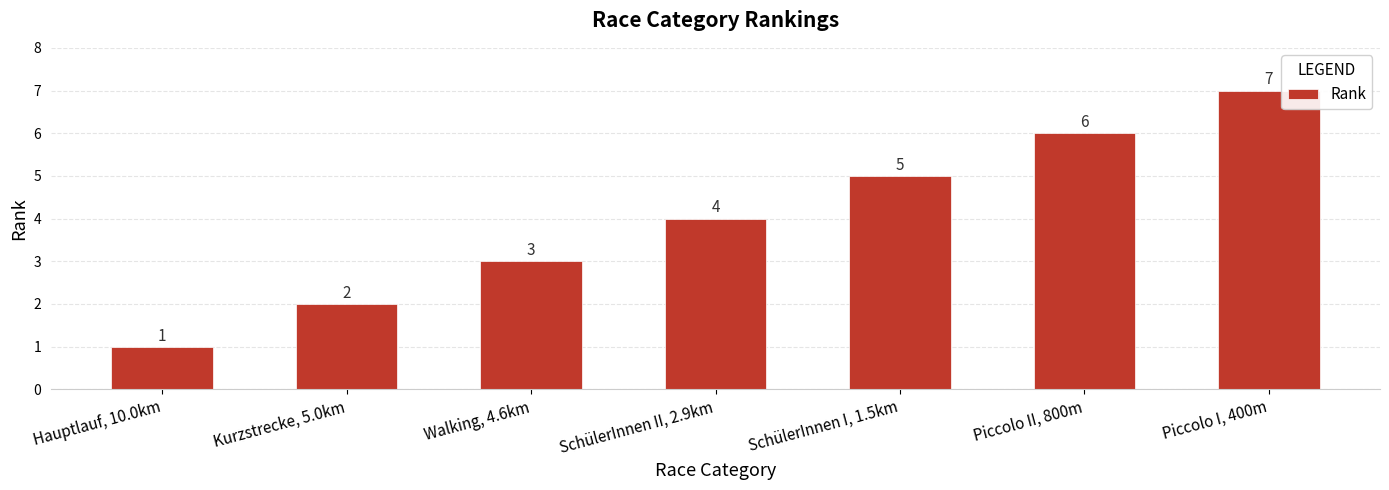

What is the label of the 7th bar from the left?

Piccolo I, 400m